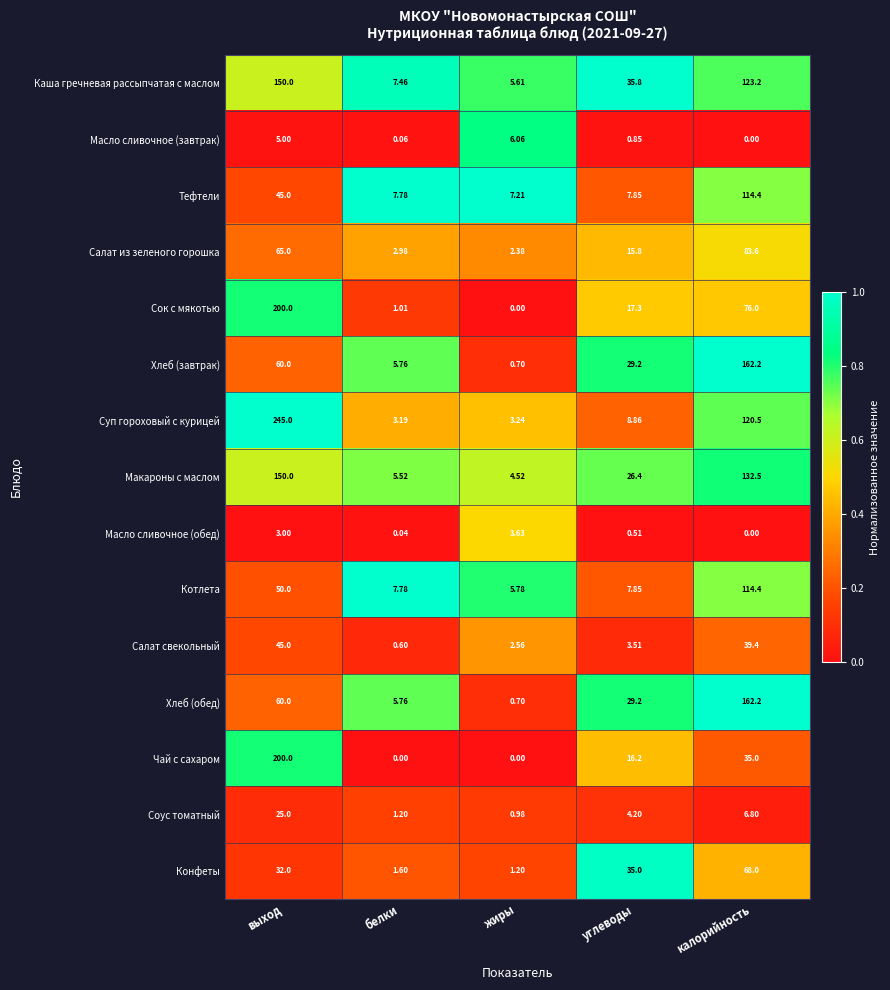

At how many categories does at least one series exceed 0?

5